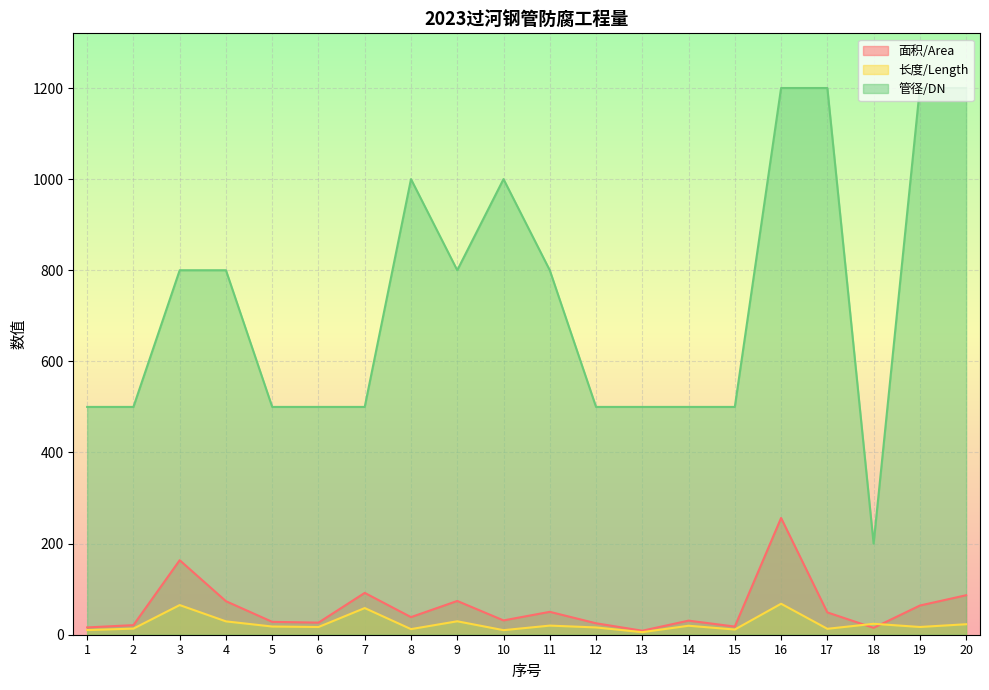

How many lines are shown in the chart?

3